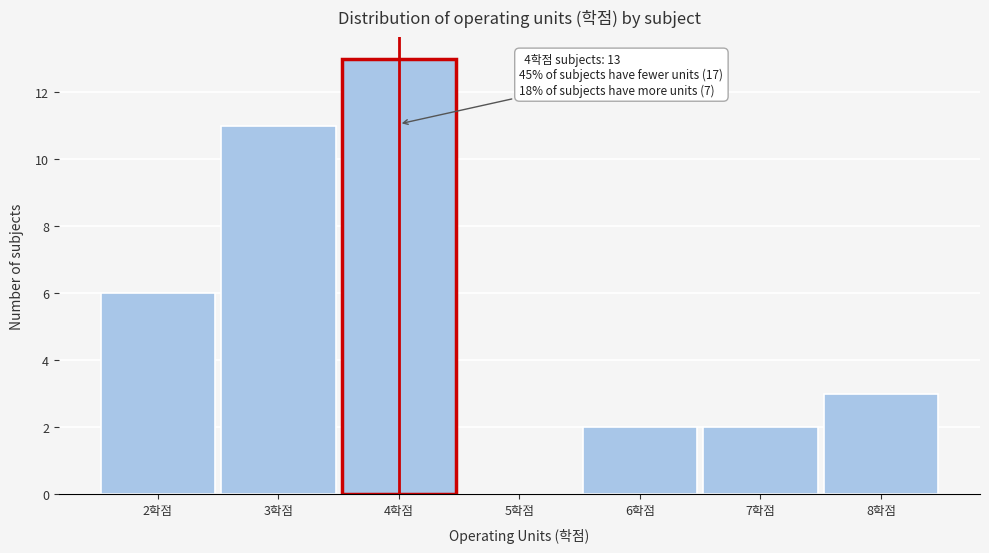

Reading right to left, transcribe all the data shown in this chart.

8학점=3	7학점=2	6학점=2	5학점=0	4학점=13	3학점=11	2학점=6